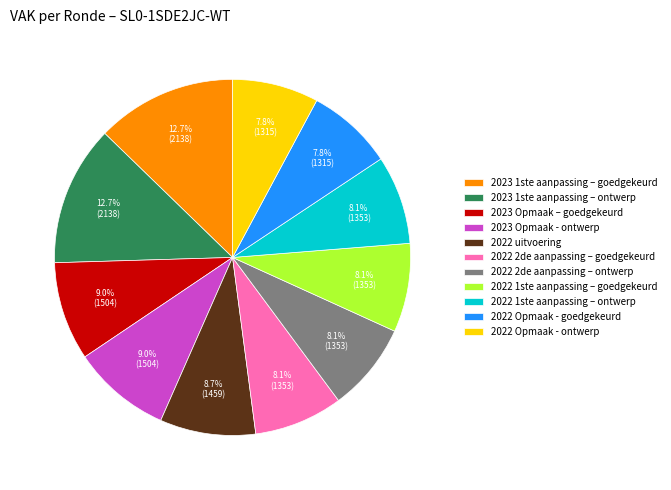

Does 2023 Opmaak – goedgekeurd represent more than half of the total?

No